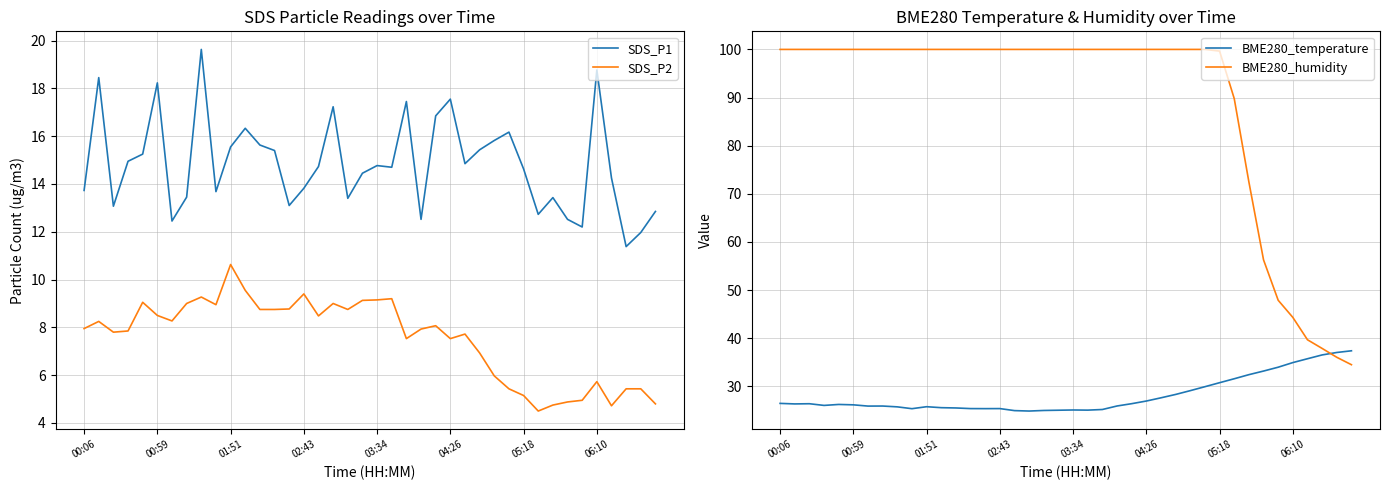

What is the minimum value for SDS_P2?

4.5